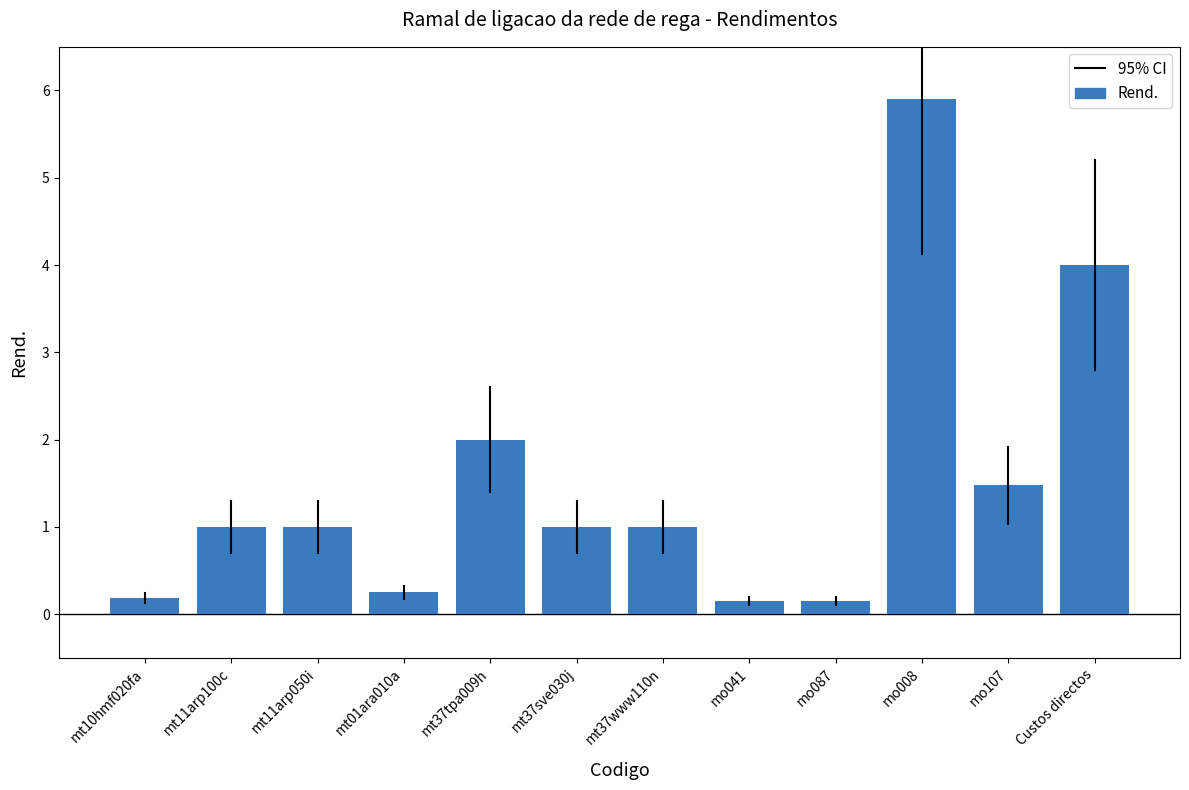

What position from the left is mo041?

8